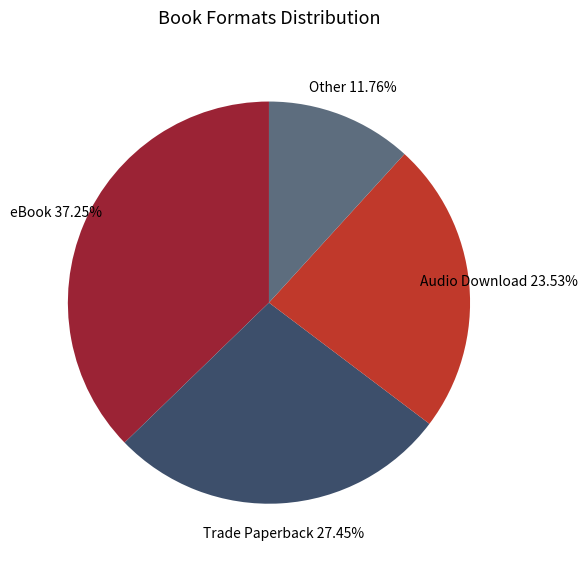

Is there a majority slice in this chart?

No